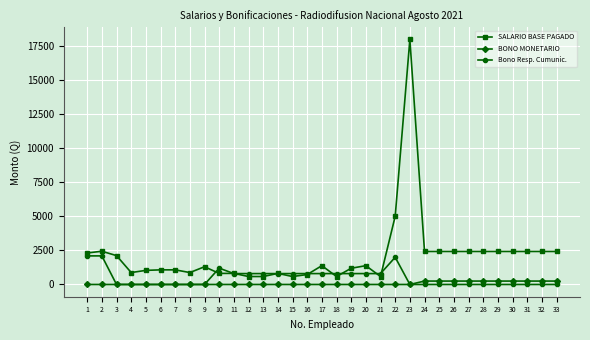

The value of Bono Resp. Cumunic. at 5 is 0.0. True or false?

True